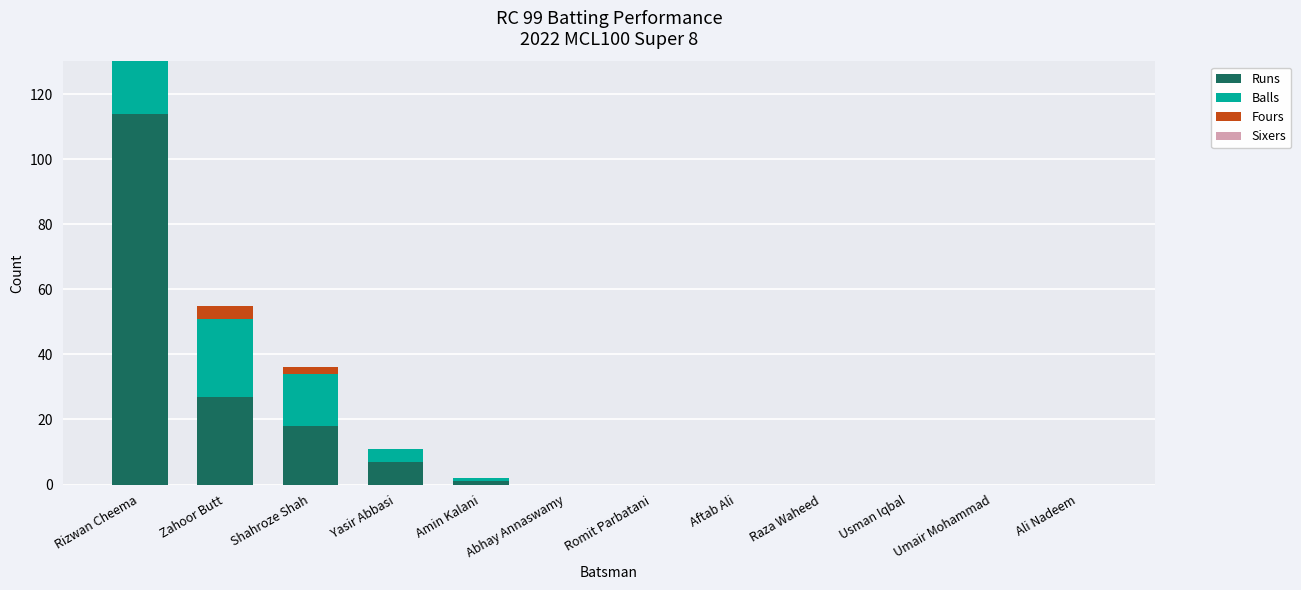

Which series has the largest total across all categories?

Runs